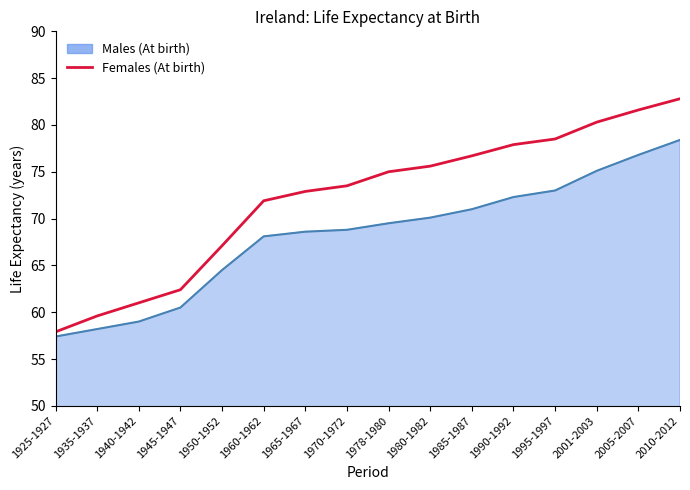

What position from the right is 1965-1967?

10